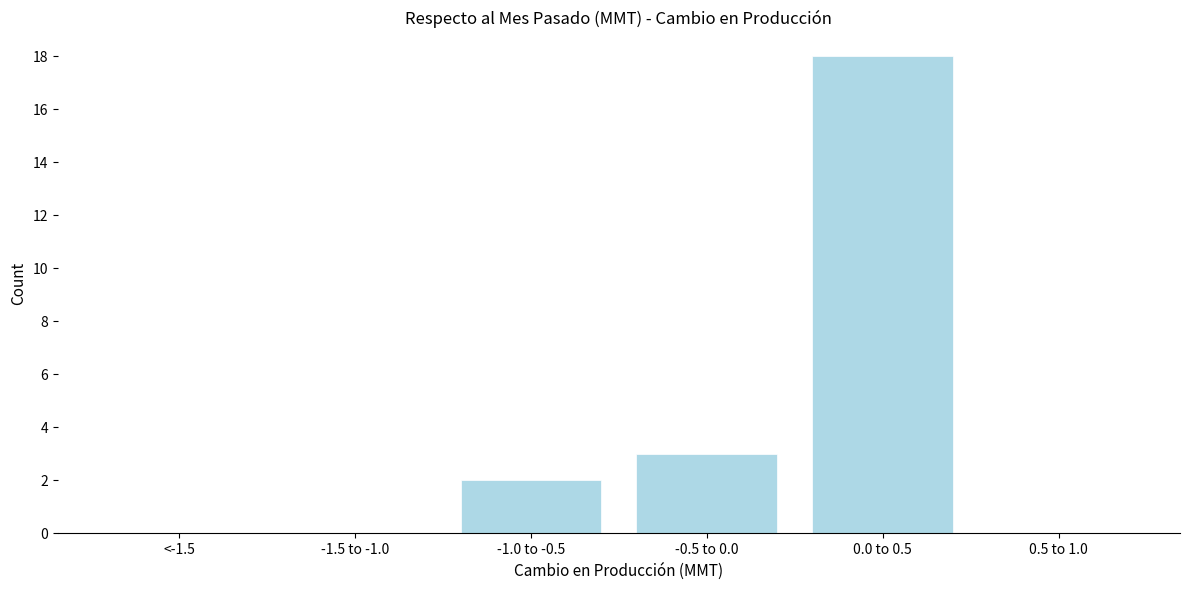

Reading left to right, what are all the values shown in this chart?

<-1.5=0	-1.5 to -1.0=0	-1.0 to -0.5=2	-0.5 to 0.0=3	0.0 to 0.5=18	0.5 to 1.0=0